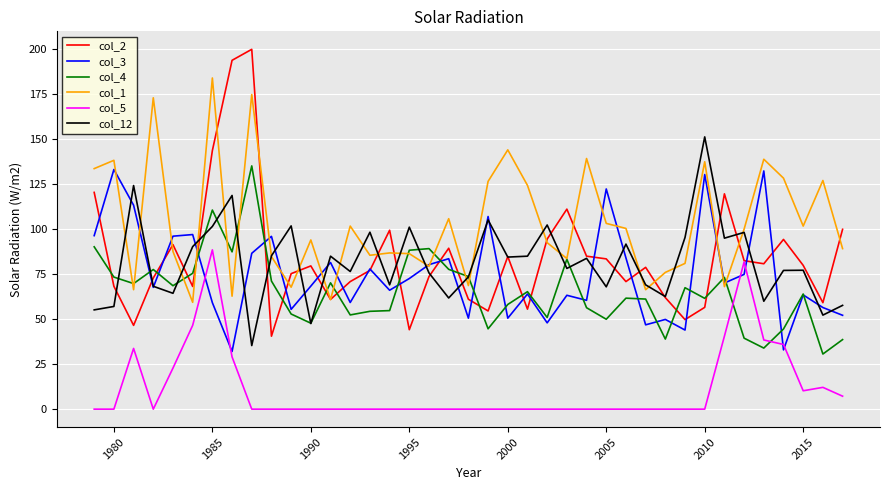

Which series has the largest range (max minus min)?

col_2